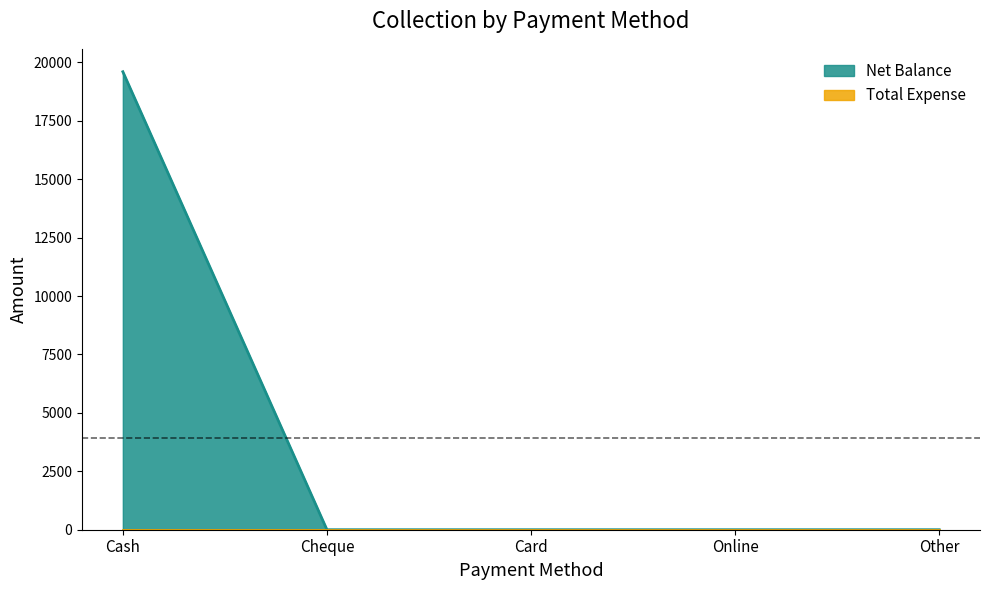

What is the sum of all values?

19598